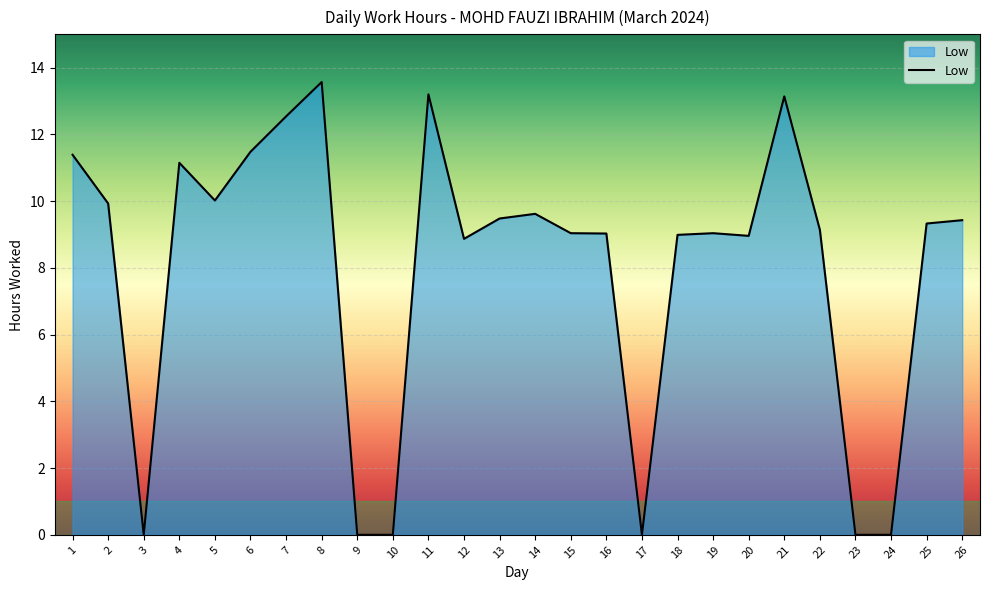

True or false: the data has more than 0 interior local peaks.

True